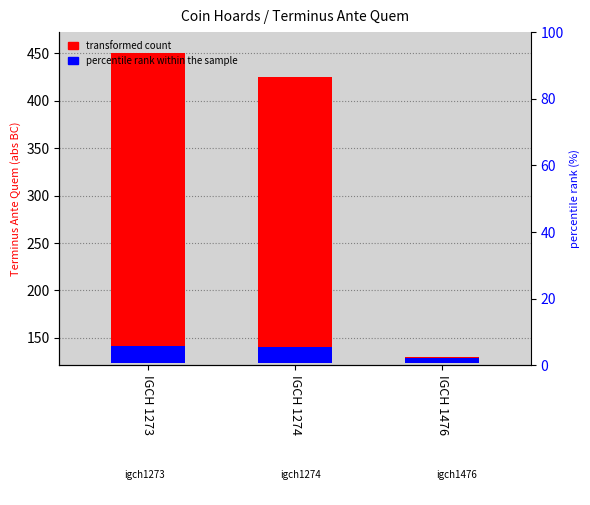

Rank the series by their maximum value, from highest to lowest.

transformed count, percentile rank within the sample